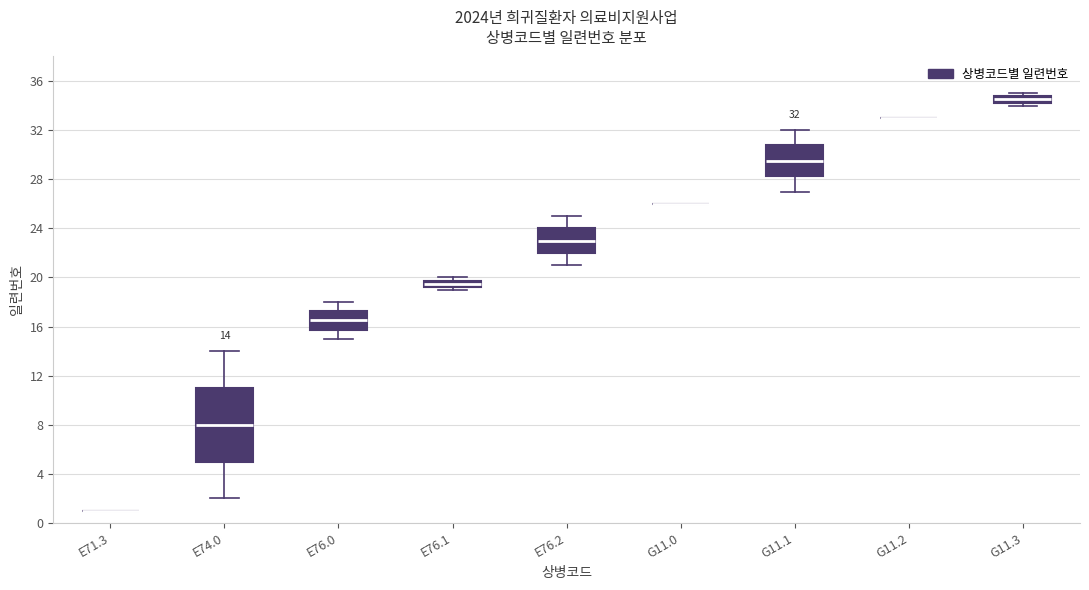

Comparing the boxes themselves (not the whiskers), which one is the tallest?

E74.0